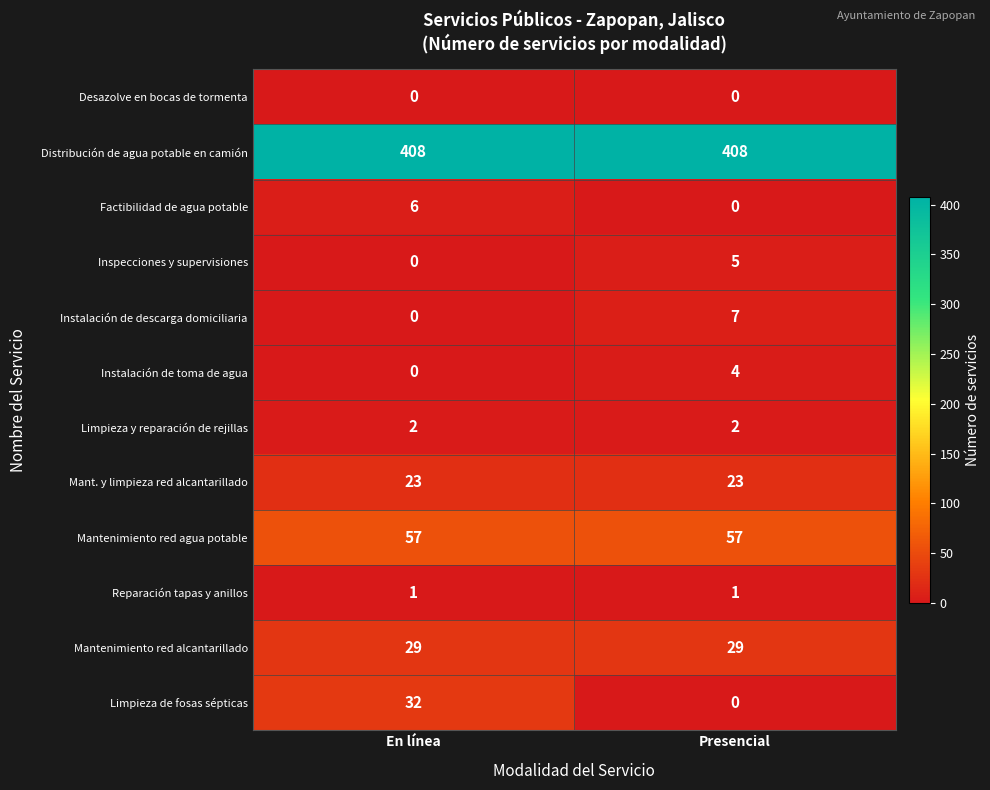

Reading left to right, extract all data points from this chart.

Desazolve en bocas de tormenta: 0	0
Distribución de agua potable en camión: 408	408
Factibilidad de agua potable: 6	0
Inspecciones y supervisiones: 0	5
Instalación de descarga domiciliaria: 0	7
Instalación de toma de agua: 0	4
Limpieza y reparación de rejillas: 2	2
Mant. y limpieza red alcantarillado: 23	23
Mantenimiento red agua potable: 57	57
Reparación tapas y anillos: 1	1
Mantenimiento red alcantarillado: 29	29
Limpieza de fosas sépticas: 32	0